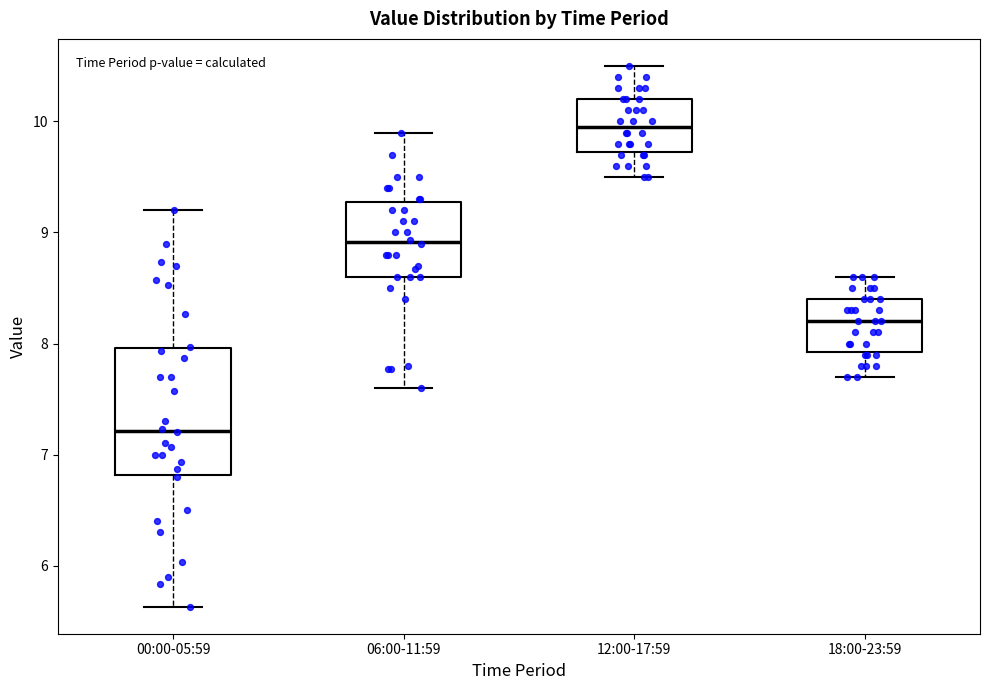

Reading left to right, read every box against the y-axis: the position of its median line, the range the box covers, and the ends of its whiskers. The values are not printed on the chart, so give them approximately, as read against the axis.

00:00-05:59: median 7.2, box 6.8 to 8.0, whiskers 5.6 to 9.2
06:00-11:59: median 8.9, box 8.6 to 9.3, whiskers 7.6 to 9.9
12:00-17:59: median 10.0, box 9.7 to 10.2, whiskers 9.5 to 10.5
18:00-23:59: median 8.2, box 7.9 to 8.4, whiskers 7.7 to 8.6